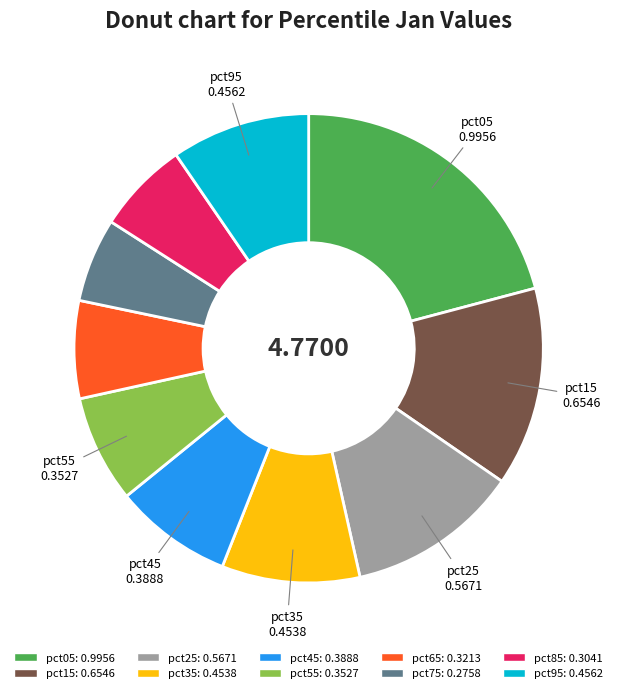

Which has a higher value, pct65 or pct95?

pct95